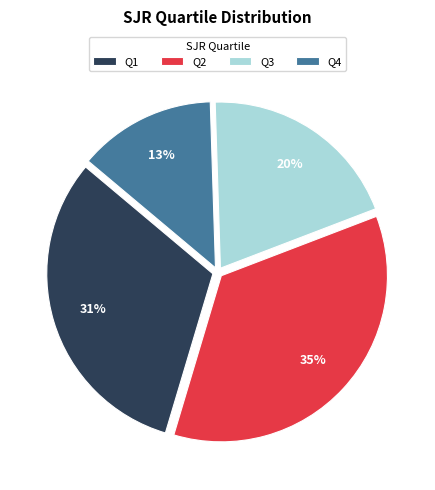

Does Q4 account for over 50% of the chart?

No